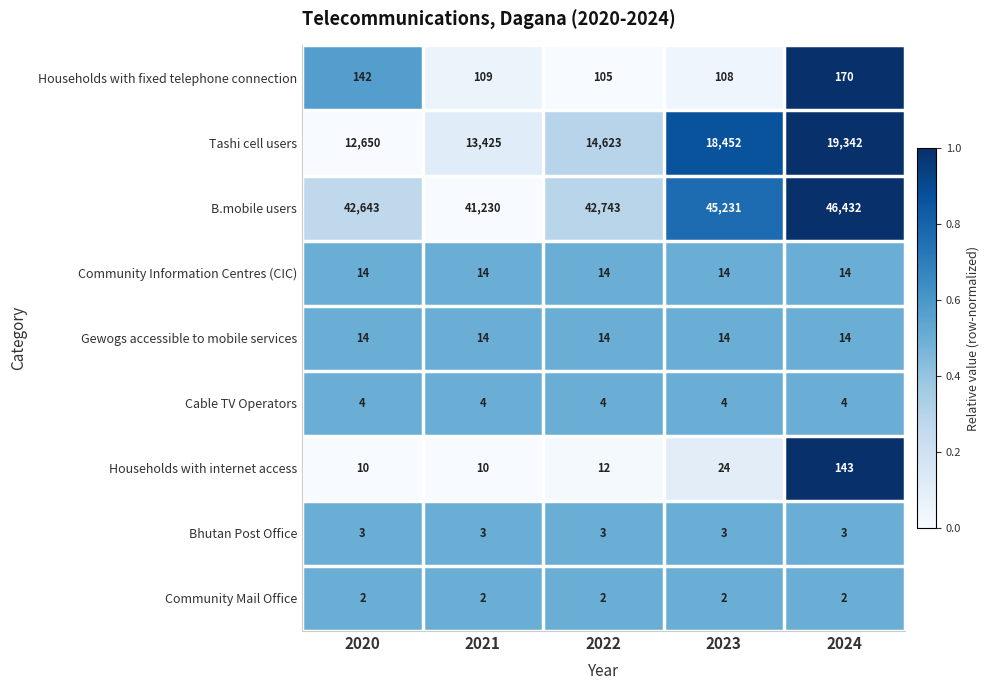

Rank the categories by Tashi cell users value from lowest to highest.

2020, 2021, 2022, 2023, 2024